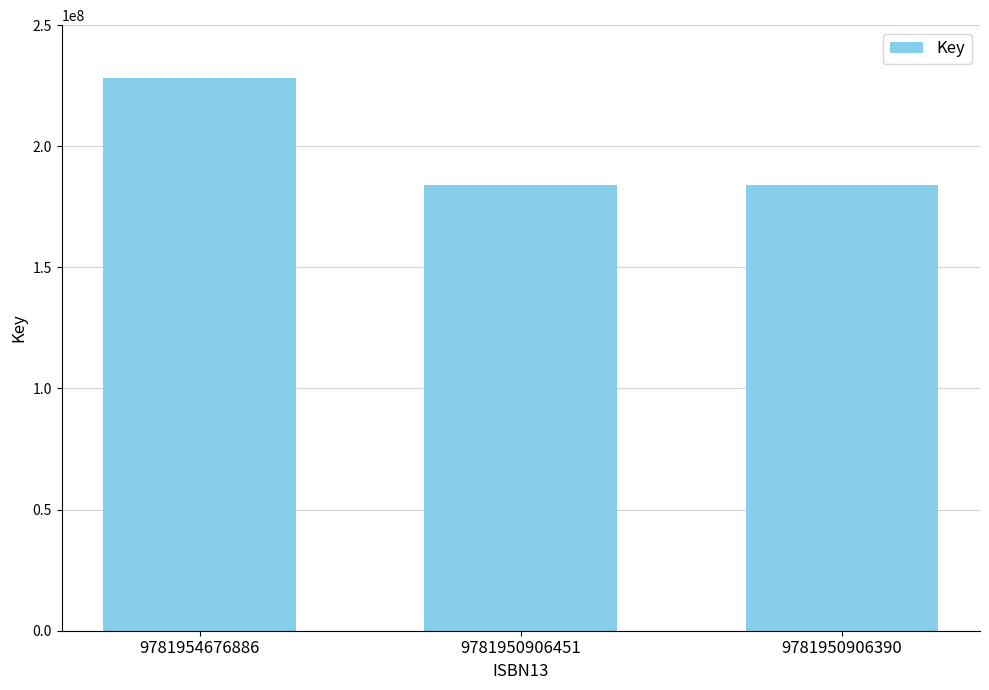

Is it true that the value at 9781950906451 is 39018479?

False